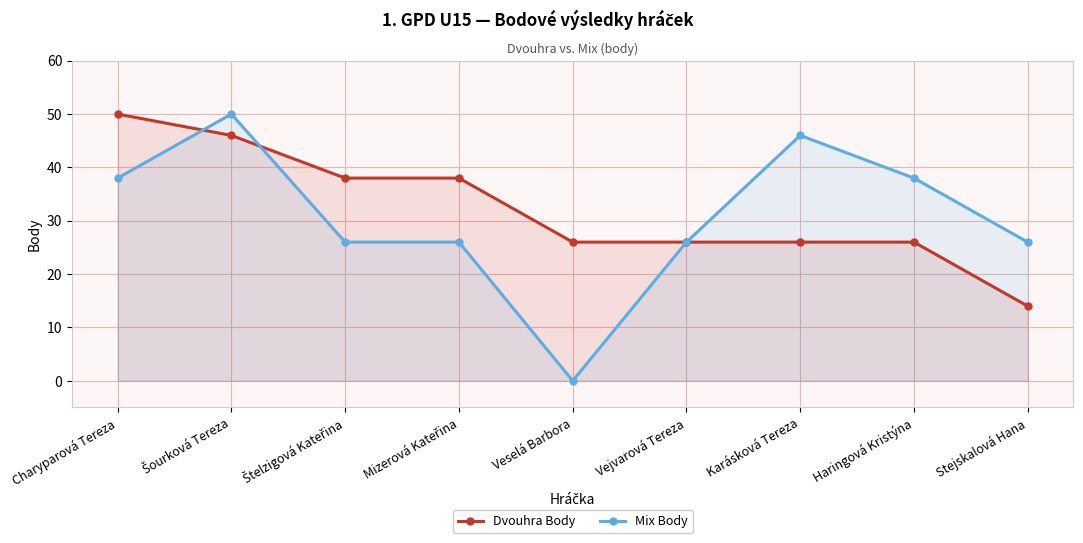

How many lines are shown in the chart?

2